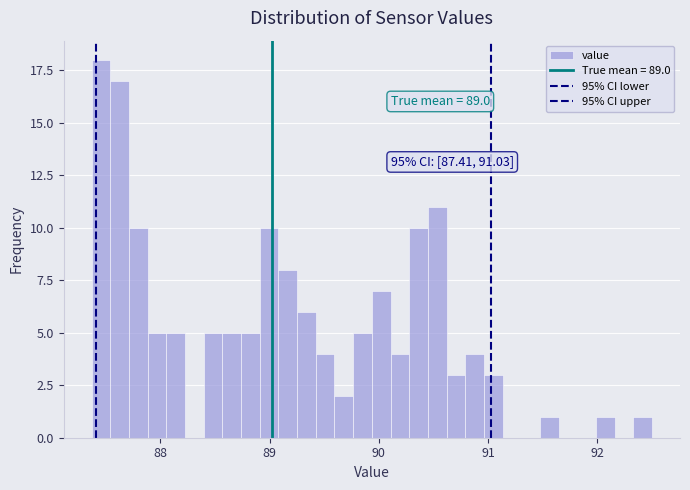

Around what value on the x-axis is the tallest bar? Give the approximate position of its centre, as read against the axis.

87.5